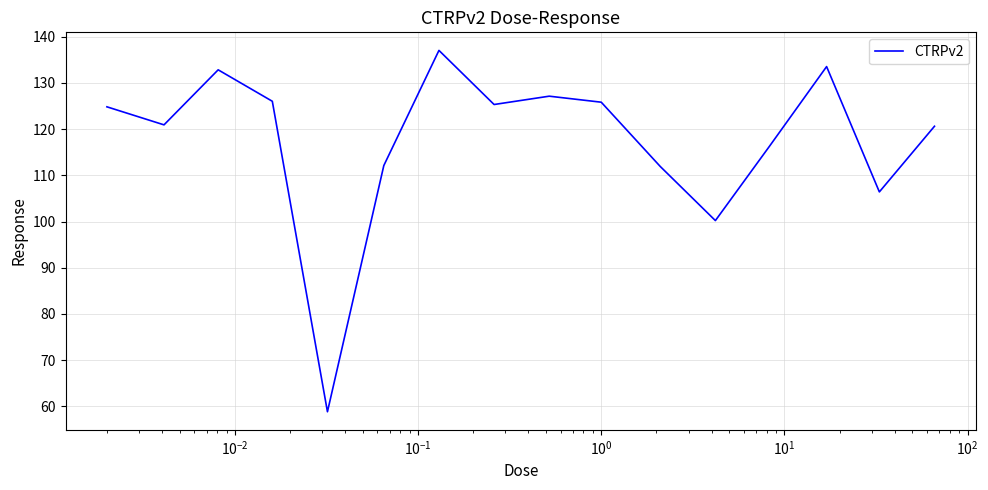

What is the smallest value displayed?

58.9